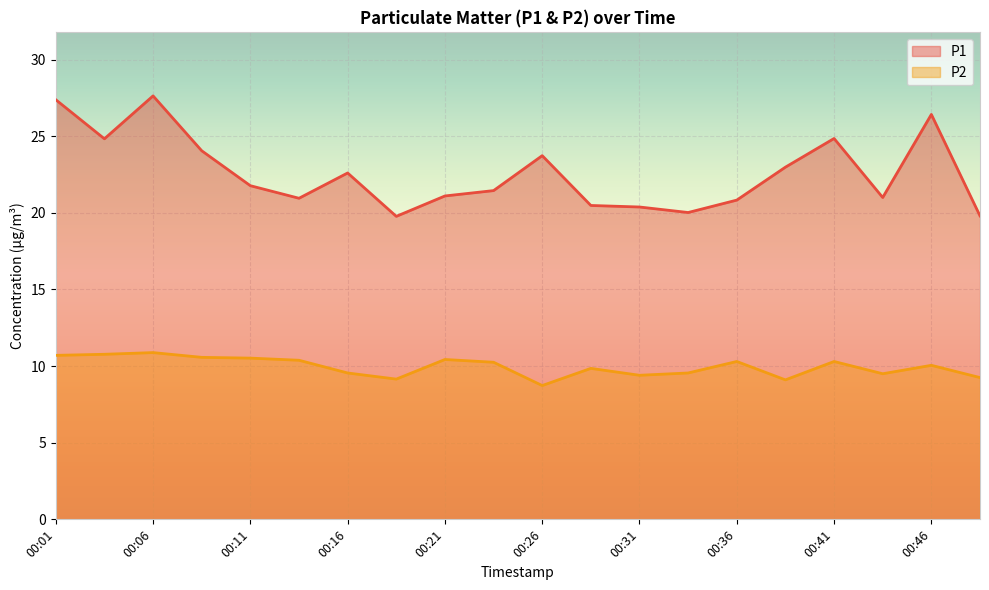

What is the sum of all P1 values?

452.0